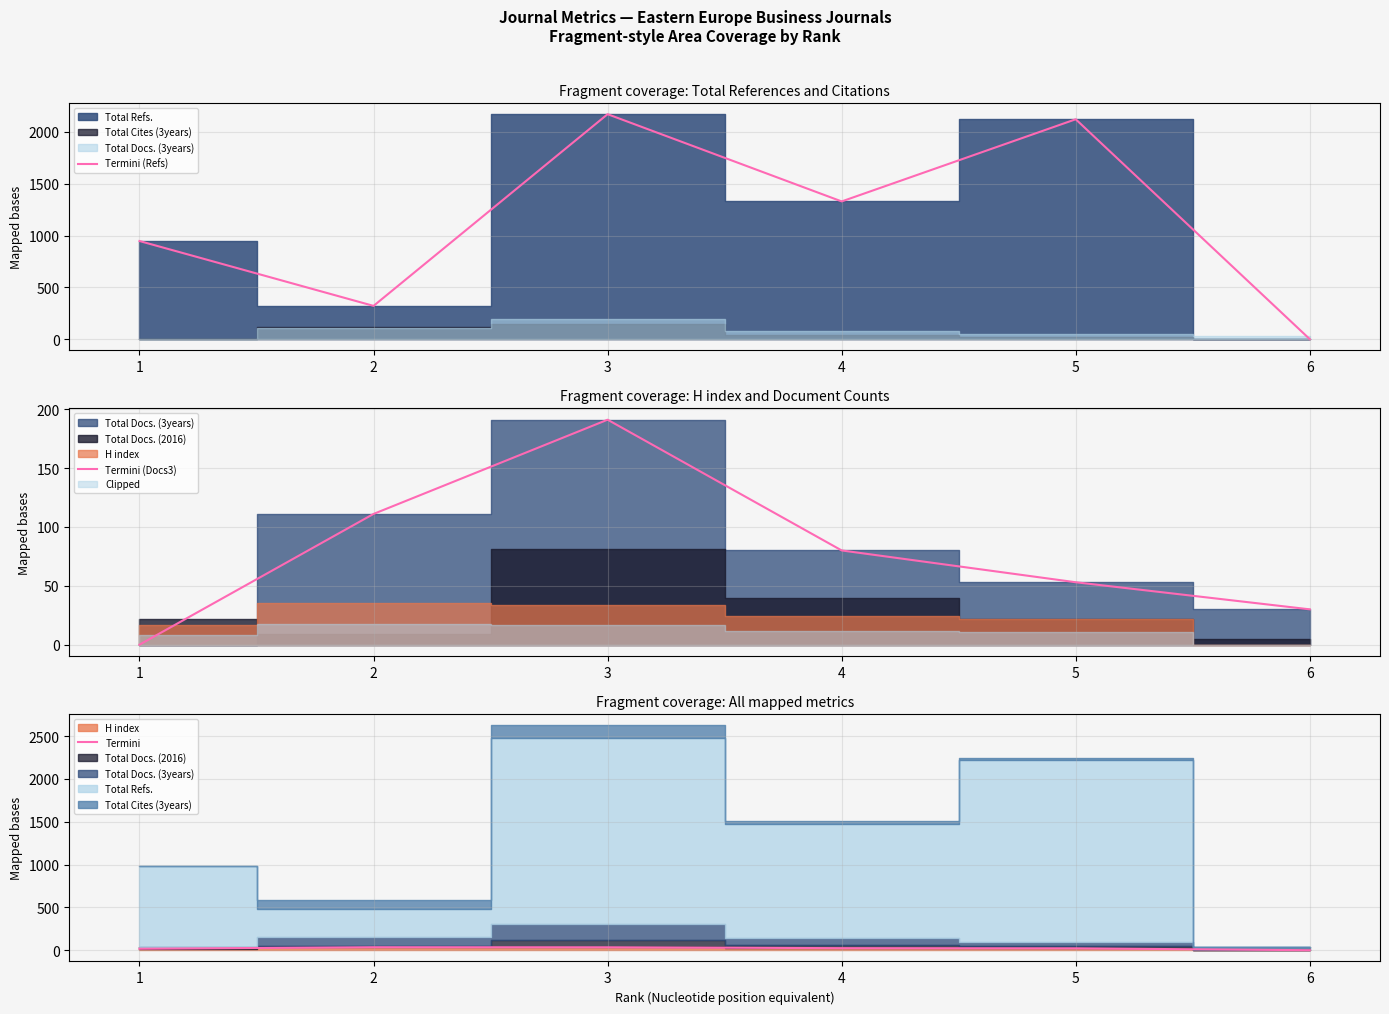

Which series ends up on top after the final intersection of Termini (Docs3) and Termini (Refs)?

Termini (Docs3)